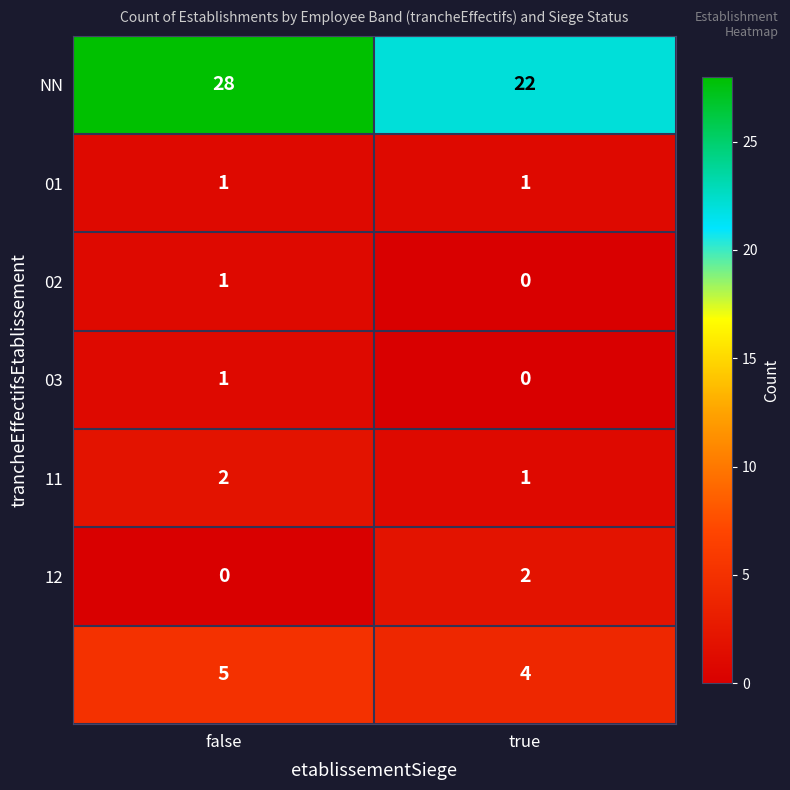

Which category has the highest value across all series?

false